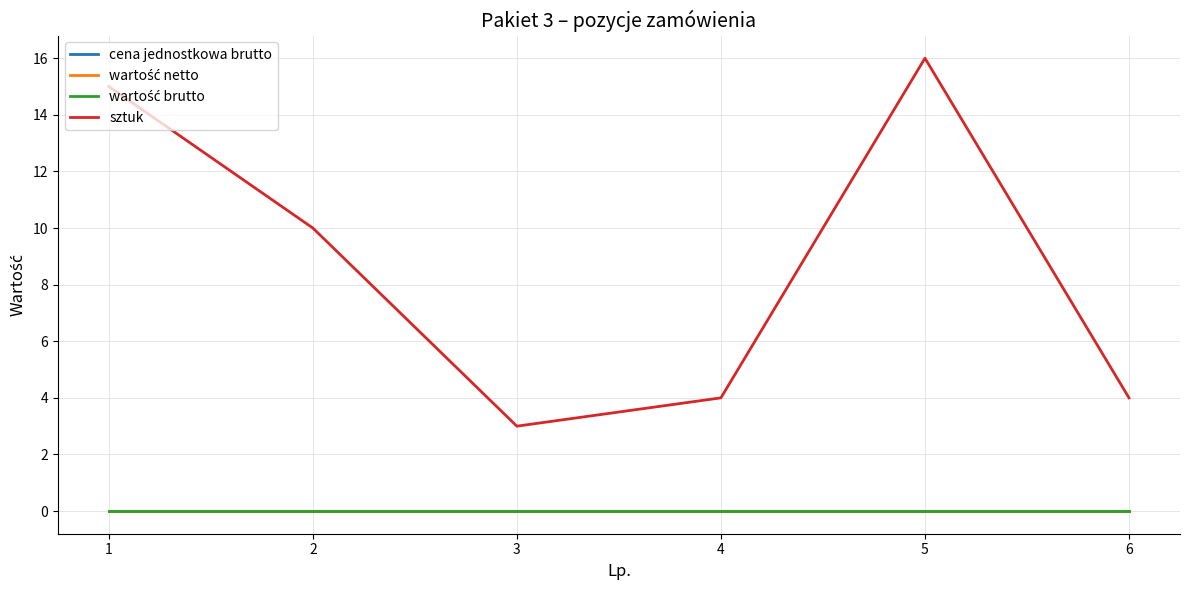

At how many categories does at least one series exceed 5?

3